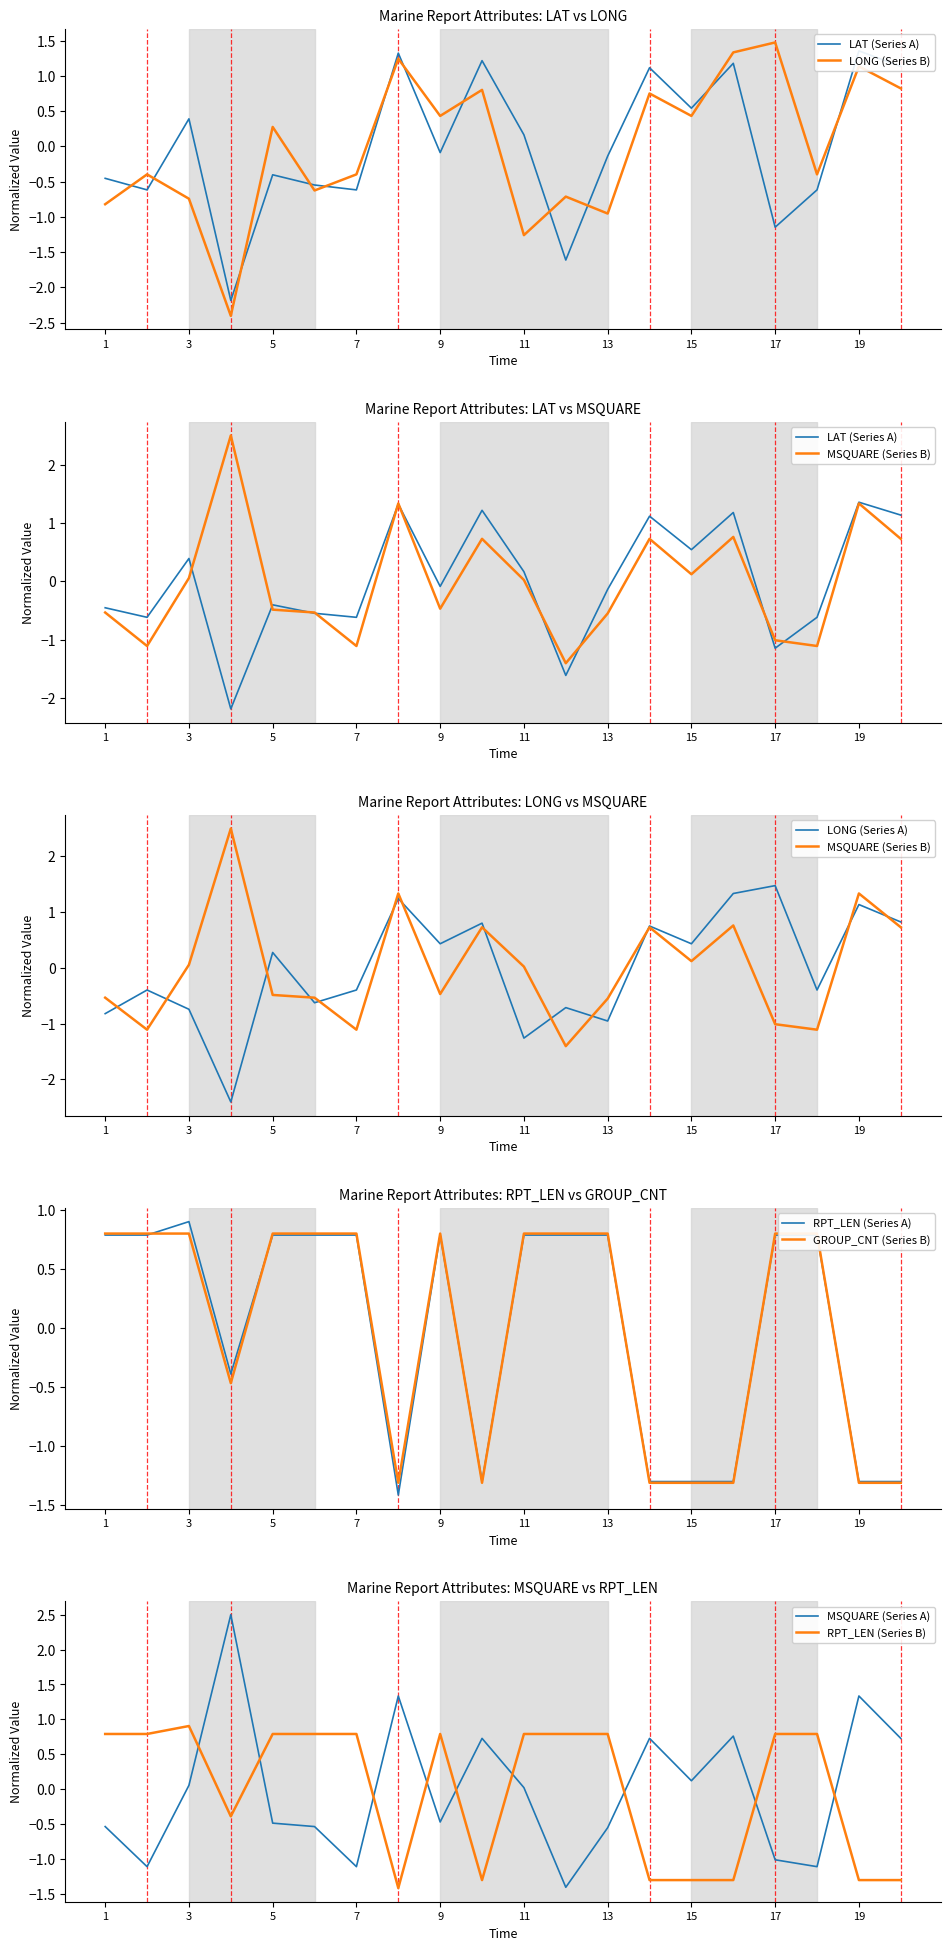

How many interior local peaks does the MSQUARE series have?

6